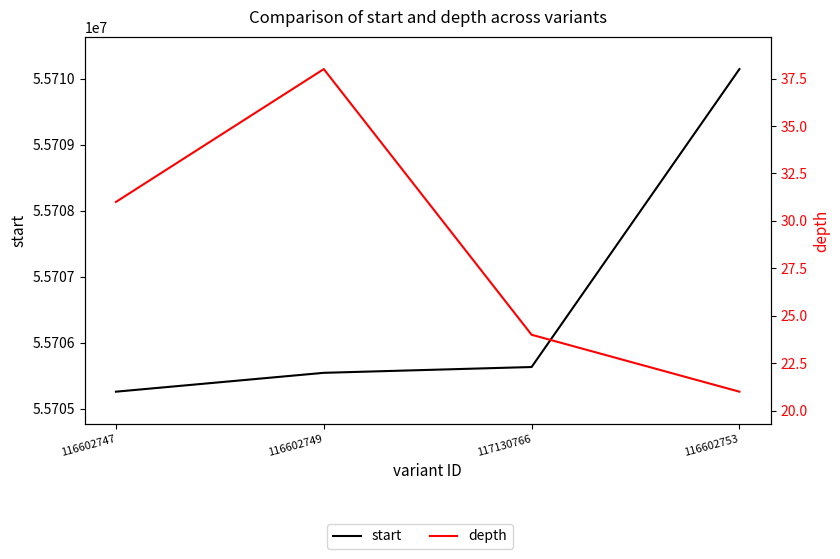

What is the value of the depth point at the 3rd from the left?

24